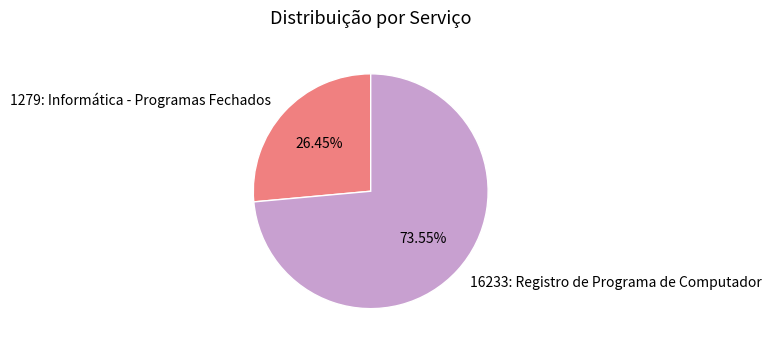

To the nearest percent, what portion does 16233: Registro de Programa de Computador represent?

74%